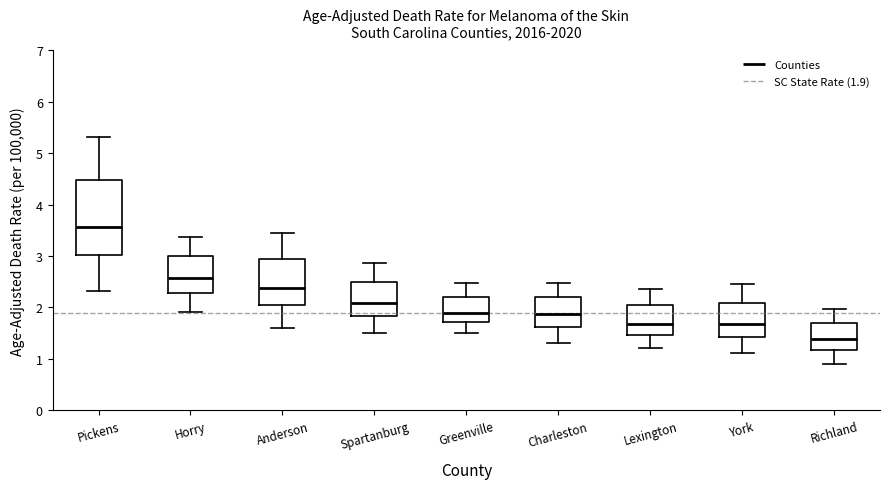

Reading left to right, read every box against the y-axis: the position of its median line, the range the box covers, and the ends of its whiskers. The values are not printed on the chart, so give them approximately, as read against the axis.

Pickens: median 3.6, box 3.0 to 4.5, whiskers 2.3 to 5.3
Horry: median 2.6, box 2.3 to 3.0, whiskers 1.9 to 3.4
Anderson: median 2.4, box 2.0 to 2.9, whiskers 1.6 to 3.5
Spartanburg: median 2.1, box 1.8 to 2.5, whiskers 1.5 to 2.9
Greenville: median 1.9, box 1.7 to 2.2, whiskers 1.5 to 2.5
Charleston: median 1.9, box 1.6 to 2.2, whiskers 1.3 to 2.5
Lexington: median 1.7, box 1.5 to 2.0, whiskers 1.2 to 2.4
York: median 1.7, box 1.4 to 2.1, whiskers 1.1 to 2.5
Richland: median 1.4, box 1.2 to 1.7, whiskers 0.9 to 2.0